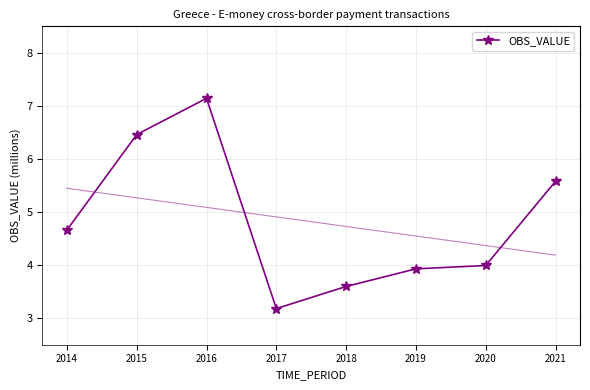

Rank the categories by value from highest to lowest.

2016, 2015, 2021, 2014, 2020, 2019, 2018, 2017